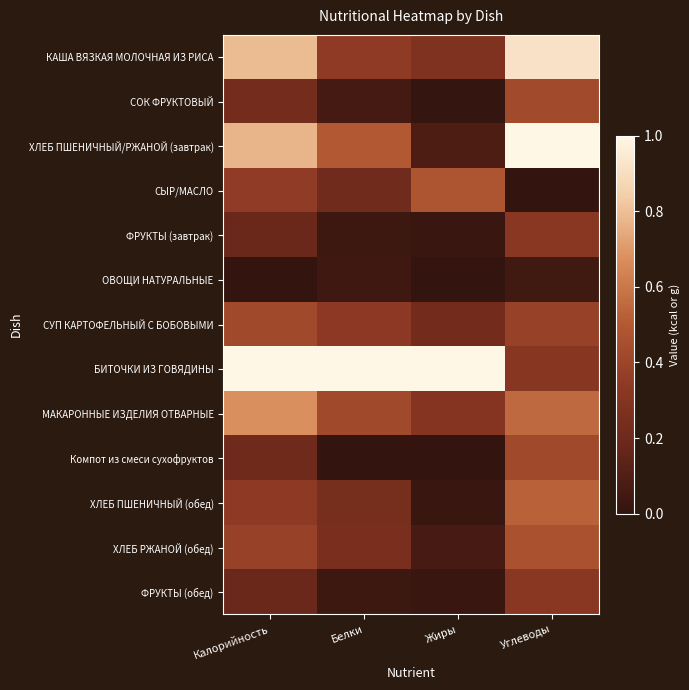

Reading right to left, list all the values displayed in this chart.

КАША ВЯЗКАЯ МОЛОЧНАЯ ИЗ РИСА: Углеводы=0.9	Жиры=0.3	Белки=0.3	Калорийность=0.8
СОК ФРУКТОВЫЙ: Углеводы=0.4	Жиры=0.0	Белки=0.1	Калорийность=0.2
ХЛЕБ ПШЕНИЧНЫЙ/РЖАНОЙ (завтрак): Углеводы=1.0	Жиры=0.1	Белки=0.5	Калорийность=0.8
СЫР/МАСЛО: Углеводы=0.0	Жиры=0.5	Белки=0.2	Калорийность=0.4
ФРУКТЫ (завтрак): Углеводы=0.3	Жиры=0.0	Белки=0.0	Калорийность=0.2
ОВОЩИ НАТУРАЛЬНЫЕ: Углеводы=0.0	Жиры=0.0	Белки=0.0	Калорийность=0.0
СУП КАРТОФЕЛЬНЫЙ С БОБОВЫМИ: Углеводы=0.4	Жиры=0.2	Белки=0.3	Калорийность=0.4
БИТОЧКИ ИЗ ГОВЯДИНЫ: Углеводы=0.3	Жиры=1.0	Белки=1.0	Калорийность=1.0
МАКАРОННЫЕ ИЗДЕЛИЯ ОТВАРНЫЕ: Углеводы=0.6	Жиры=0.3	Белки=0.4	Калорийность=0.7
Компот из смеси сухофруктов: Углеводы=0.4	Жиры=0.0	Белки=0.0	Калорийность=0.2
ХЛЕБ ПШЕНИЧНЫЙ (обед): Углеводы=0.5	Жиры=0.0	Белки=0.2	Калорийность=0.3
ХЛЕБ РЖАНОЙ (обед): Углеводы=0.5	Жиры=0.1	Белки=0.3	Калорийность=0.4
ФРУКТЫ (обед): Углеводы=0.3	Жиры=0.0	Белки=0.0	Калорийность=0.2